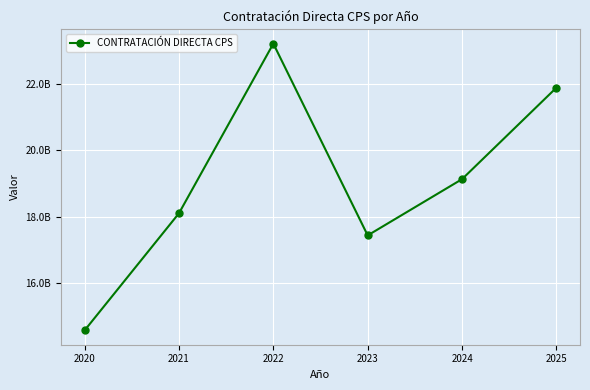

What is the sum of all values?

114342043815